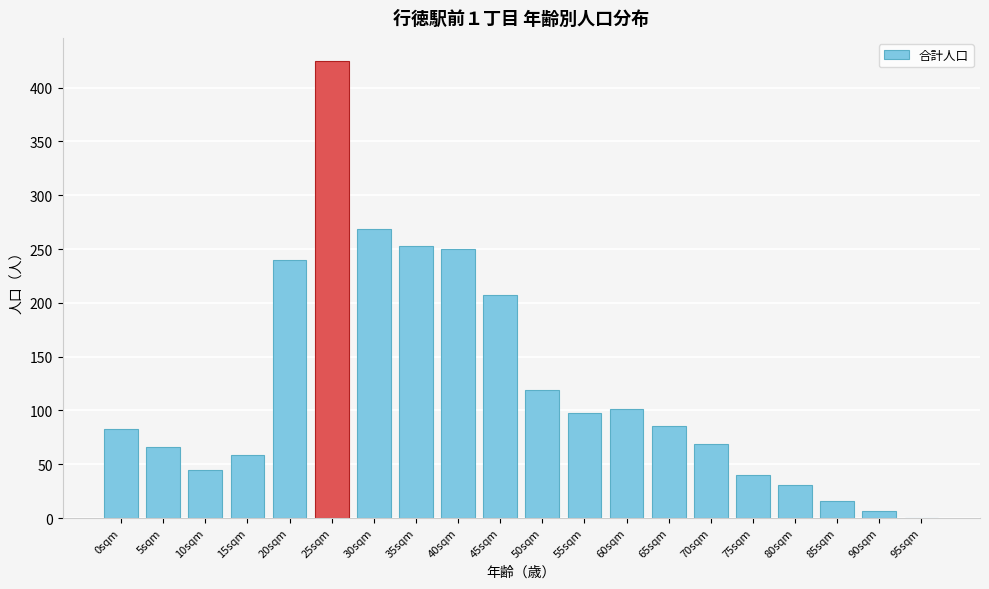

Reading left to right, list all the values displayed in this chart.

0sqm=83	5sqm=66	10sqm=45	15sqm=59	20sqm=240	25sqm=425	30sqm=269	35sqm=253	40sqm=250	45sqm=207	50sqm=119	55sqm=98	60sqm=101	65sqm=86	70sqm=69	75sqm=40	80sqm=31	85sqm=16	90sqm=7	95sqm=0